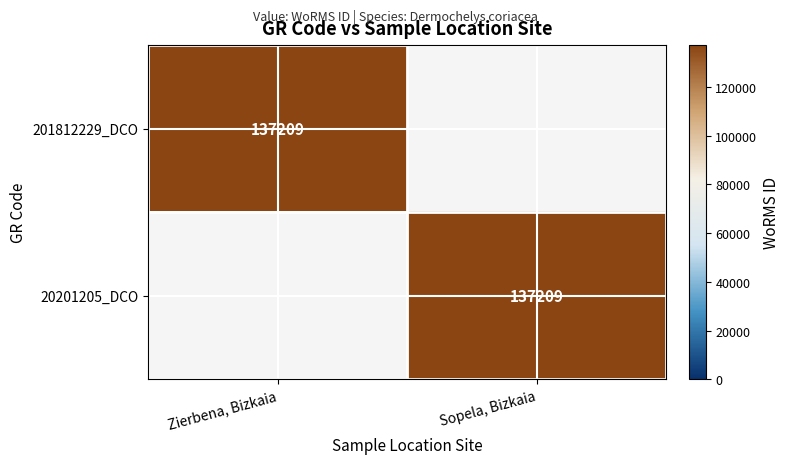

The 201812229_DCO series shows 36316 at Zierbena, Bizkaia. True or false?

False